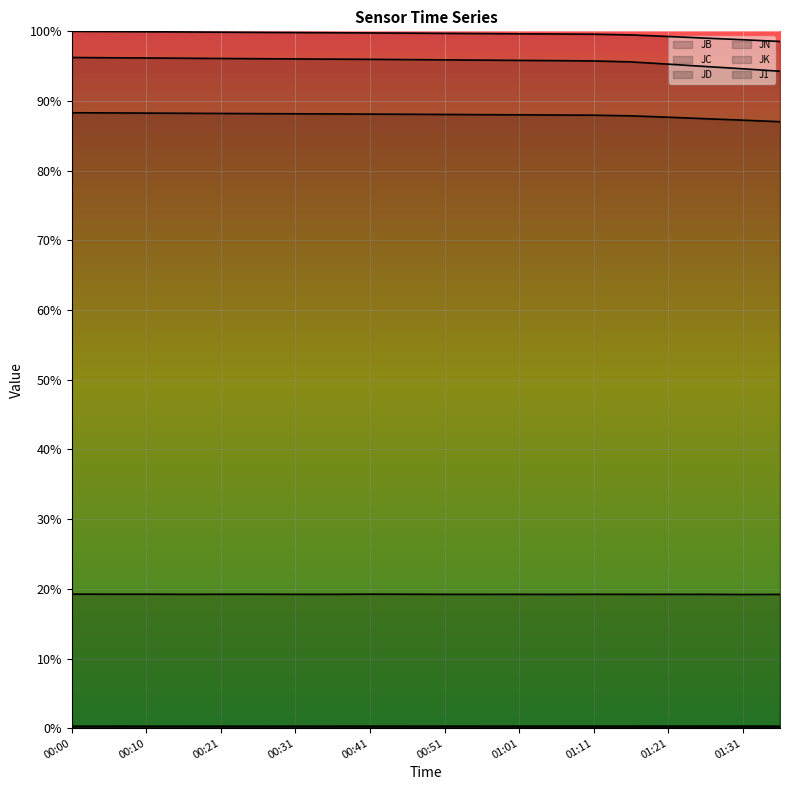

True or false: JD and JK cross at least once.

False